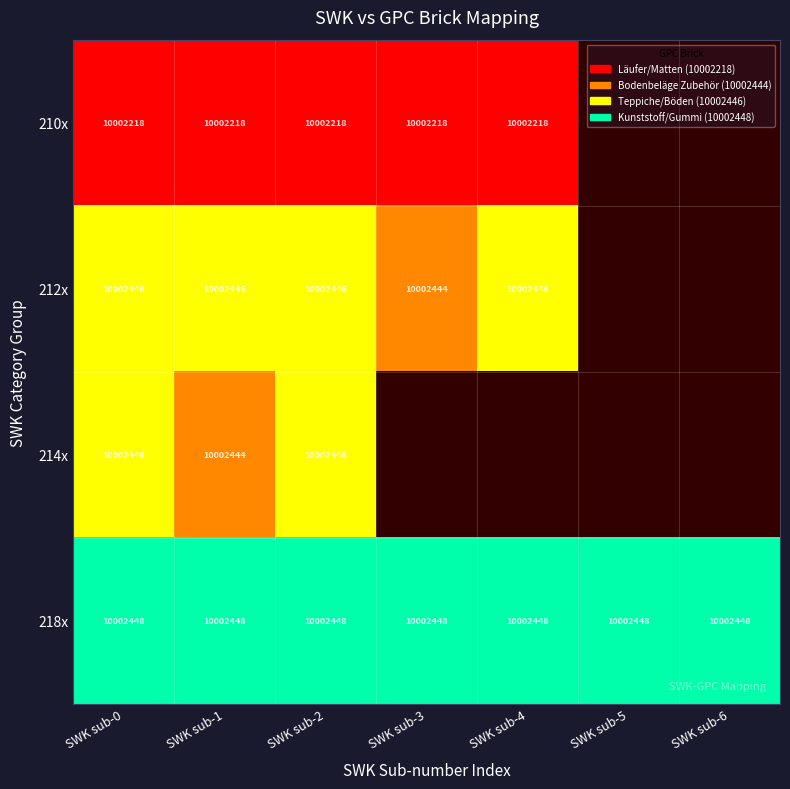

What is the total value across all series at SWK sub-0?

40009558